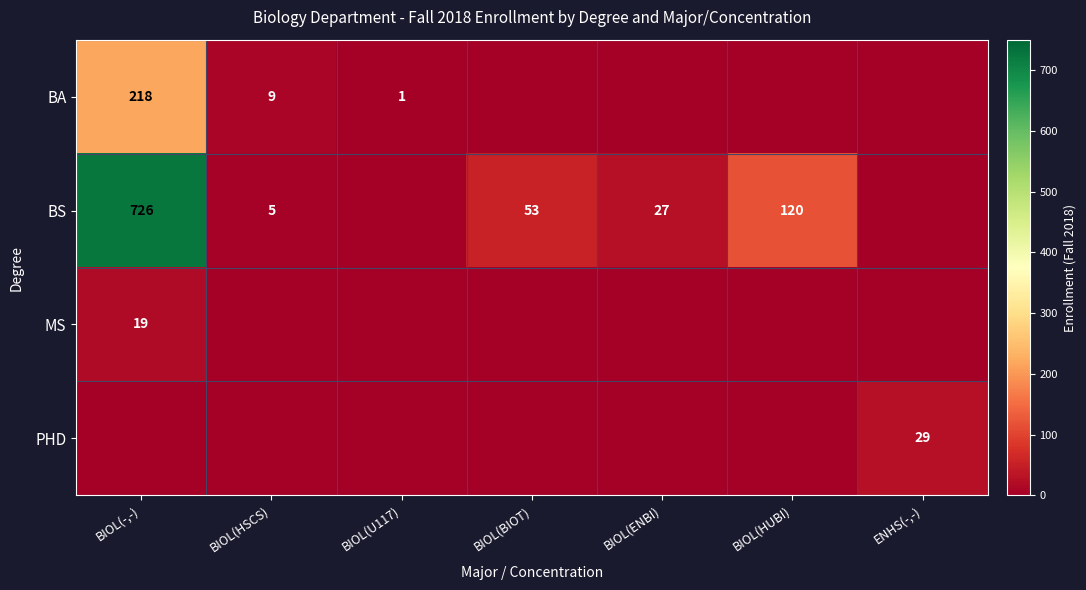

The value of BA at BIOL(HSCS) is 9. True or false?

True